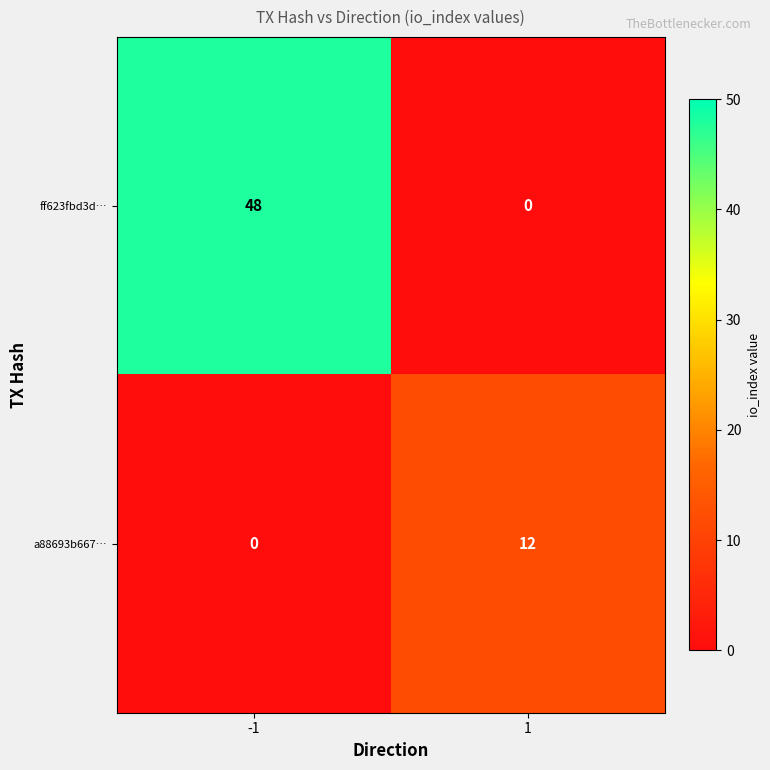

At which category is the sum across all series the highest?

-1